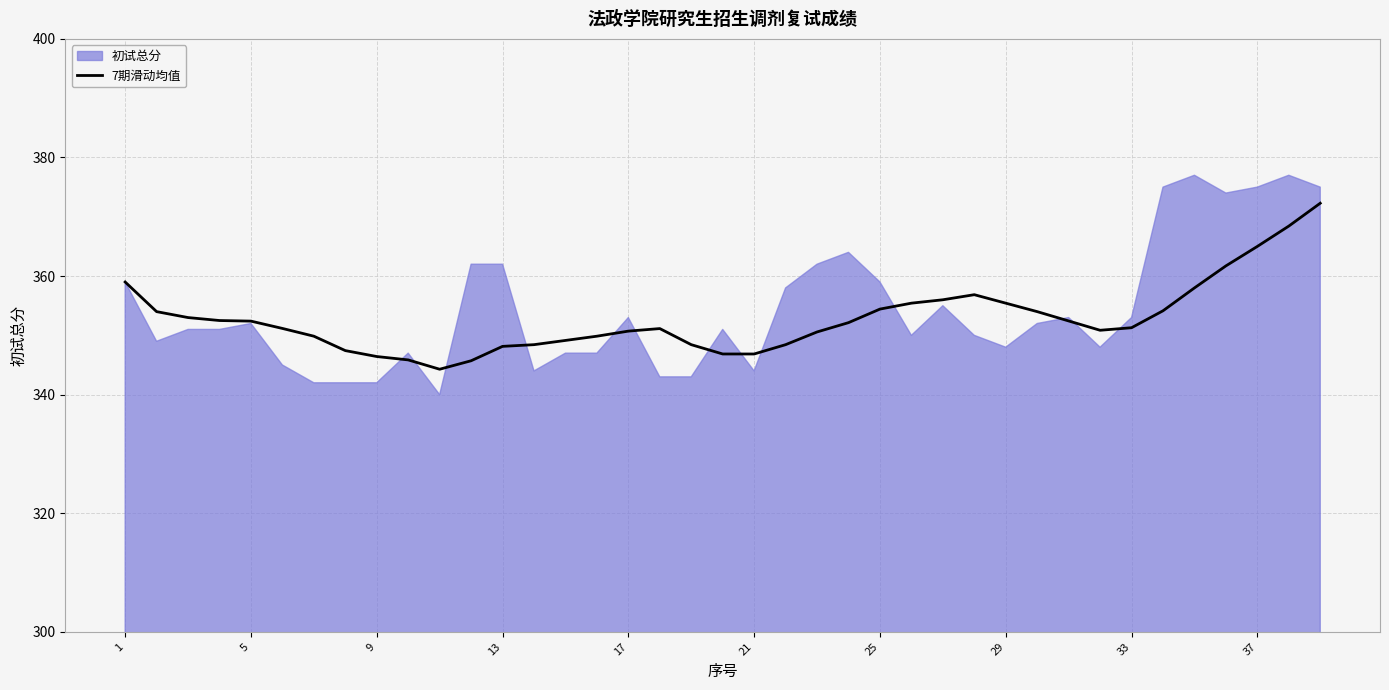

The value of 7期滑动均值 at 5 is 352.4. True or false?

True